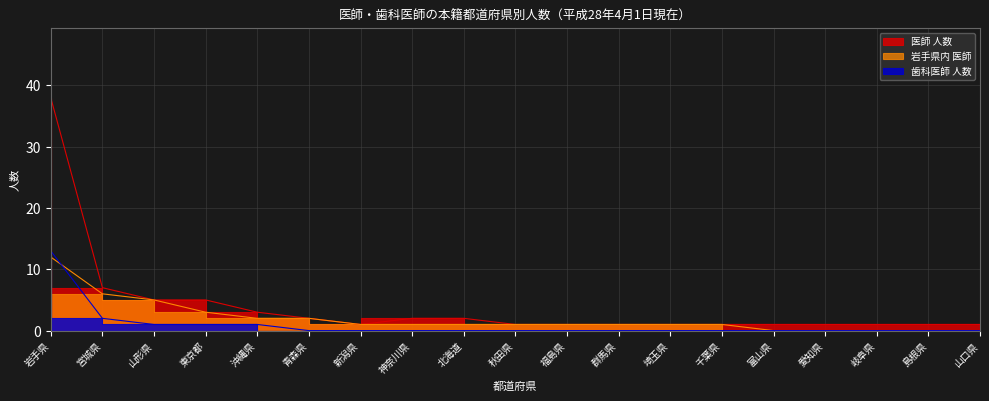

What is the label of the 8th point from the left?

神奈川県